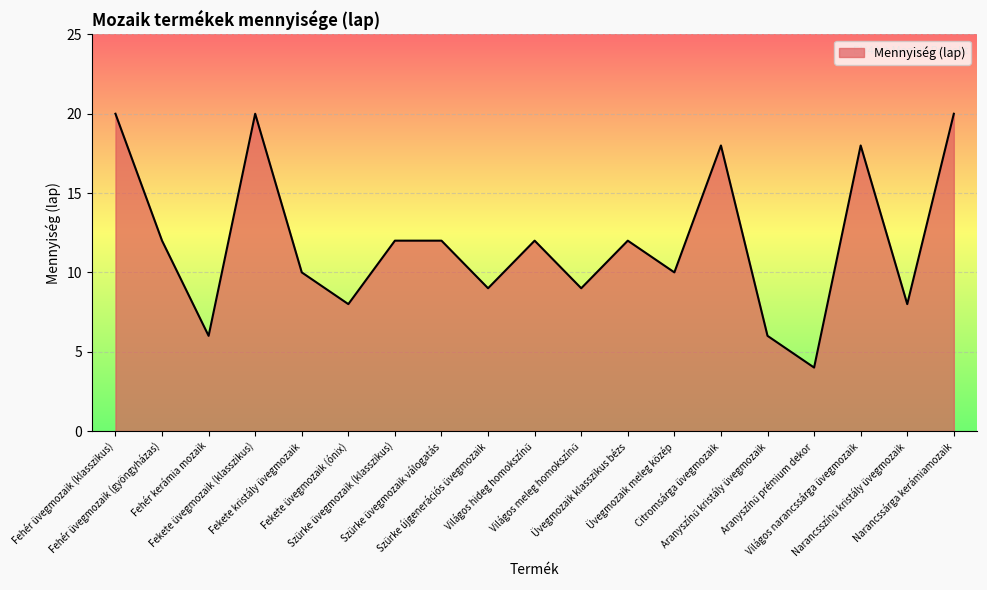

What is the difference between the maximum and minimum values?

16